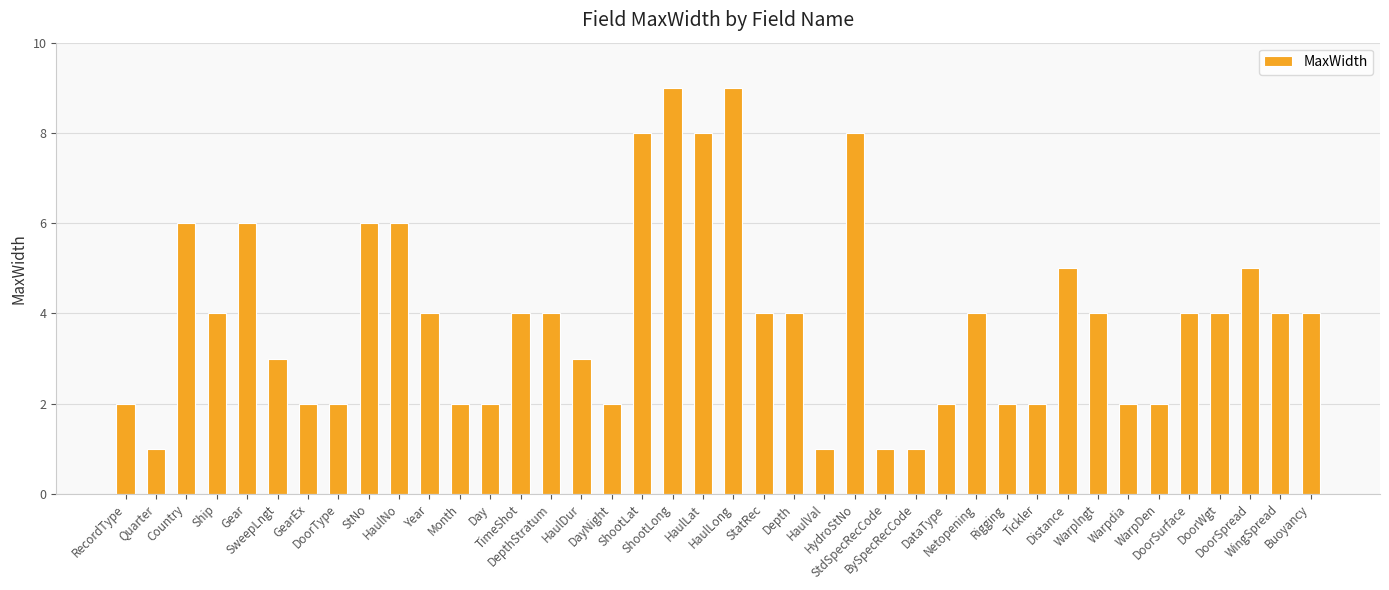

Does the chart contain any negative values?

No